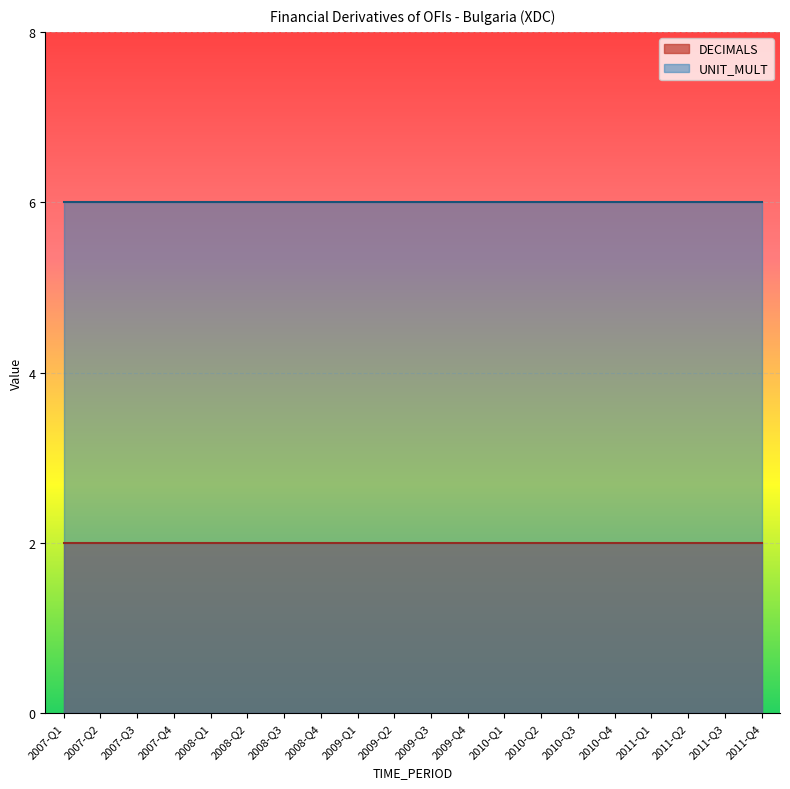

The DECIMALS series shows 1 at 2008-Q4. True or false?

False